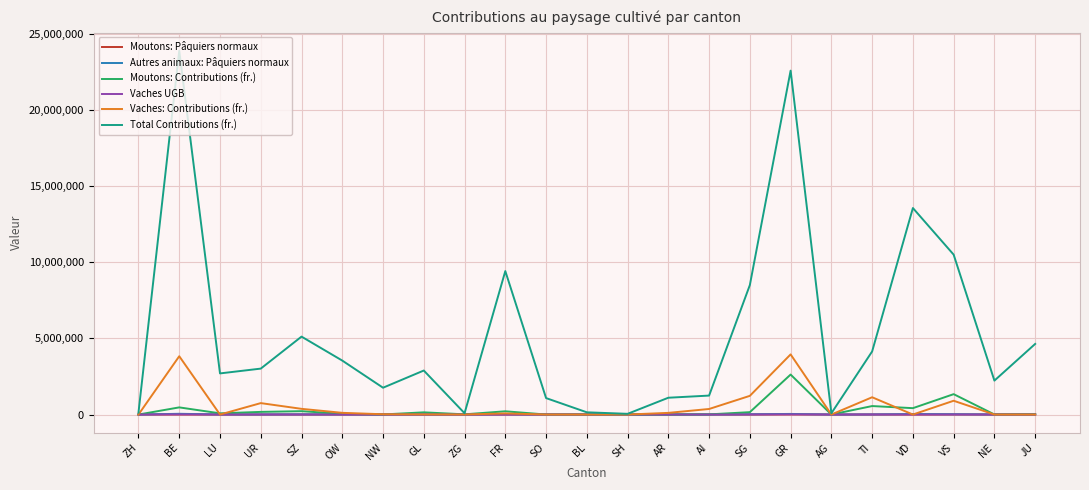

At which category does the chart reach its peak across all series?

BE